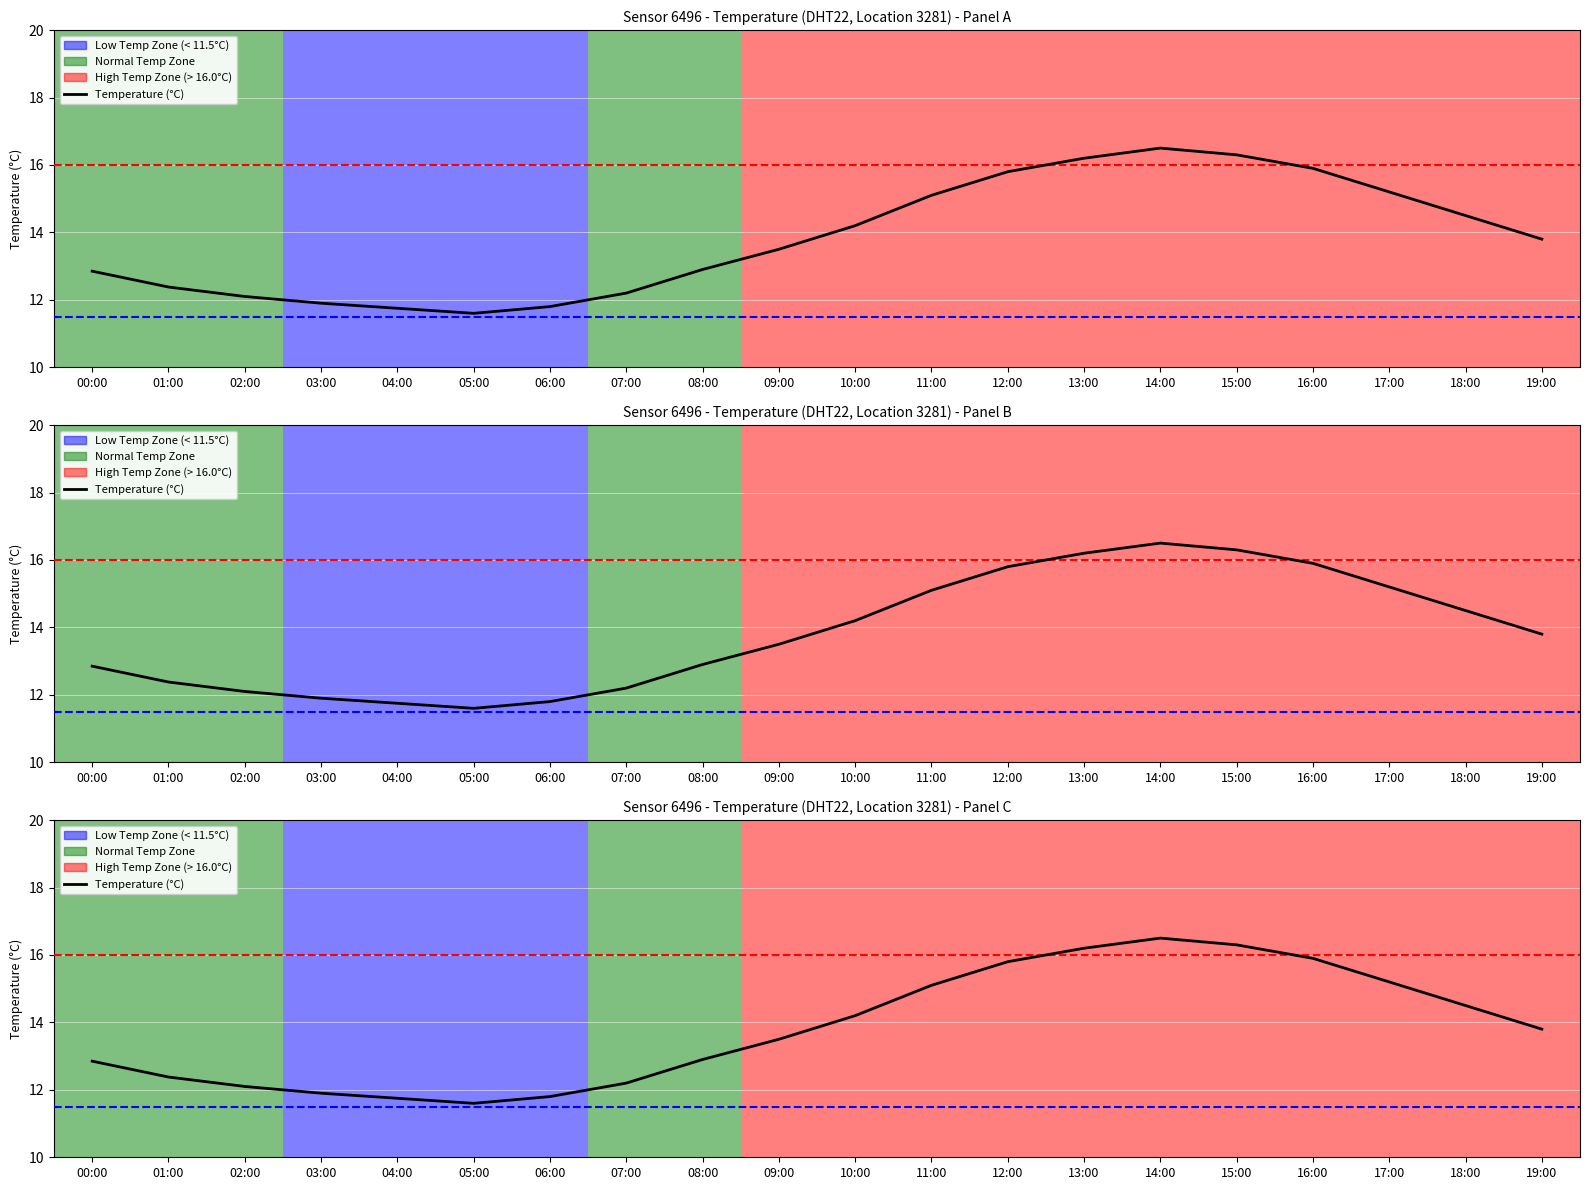

The chart shows a value of 16.3 at 15:00. True or false?

True